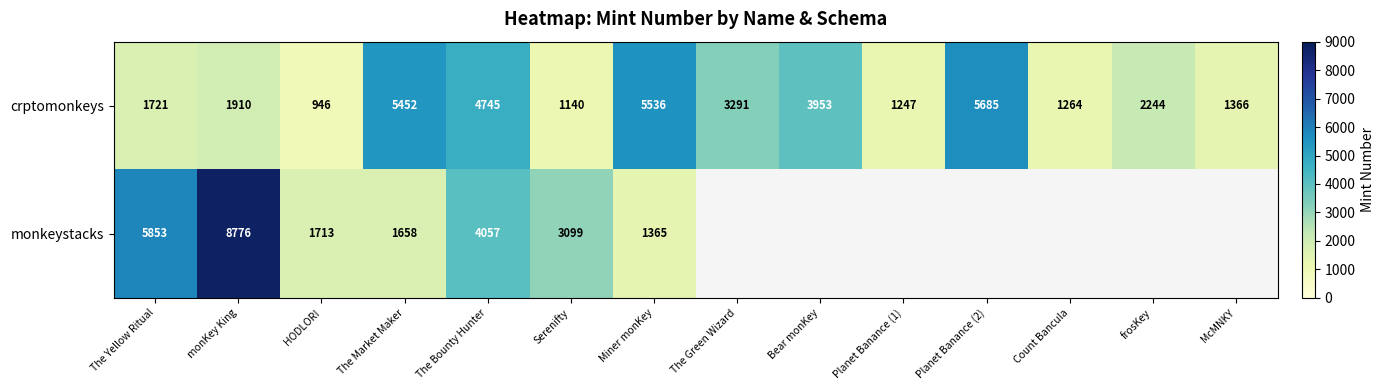

Count the number of categories in the chart.

14